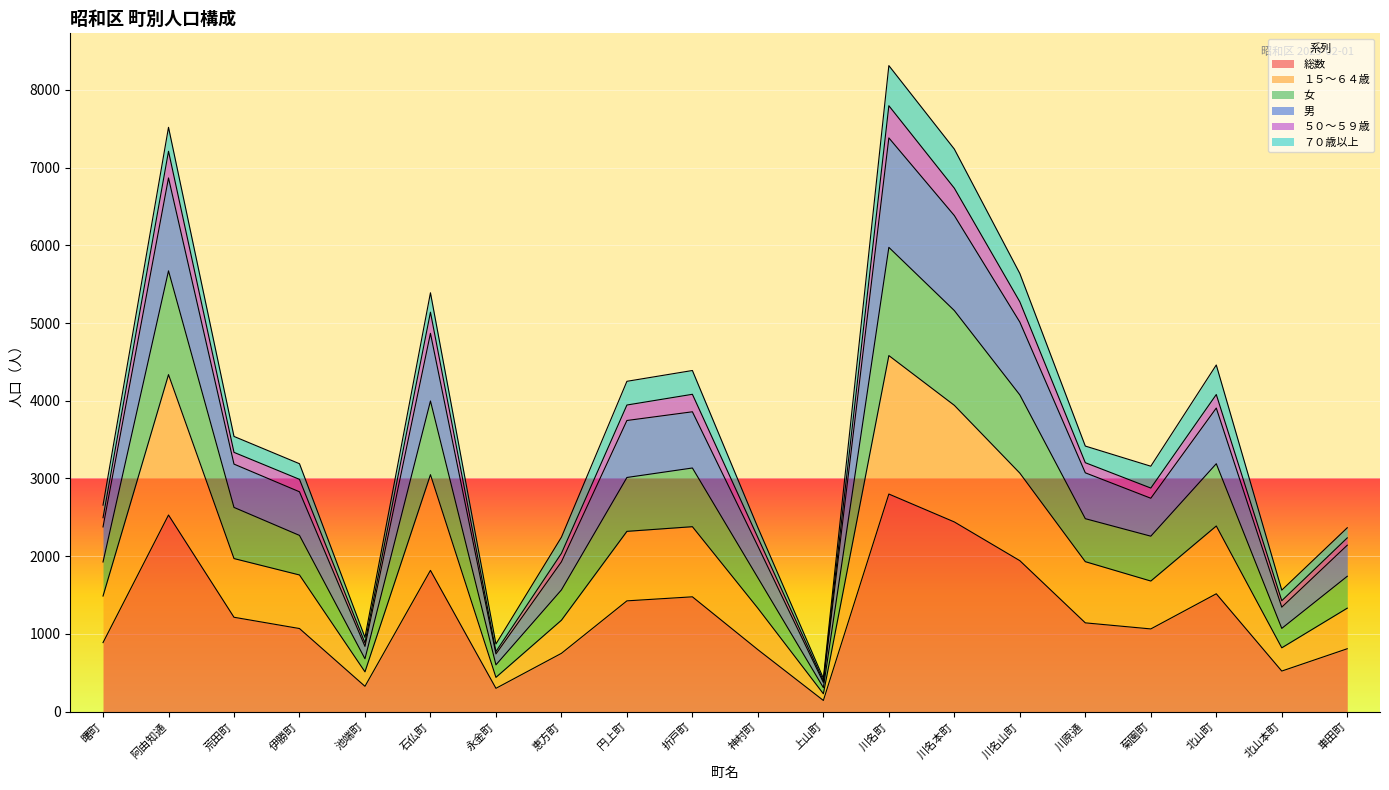

What is the label of the 16th point from the right?

池端町